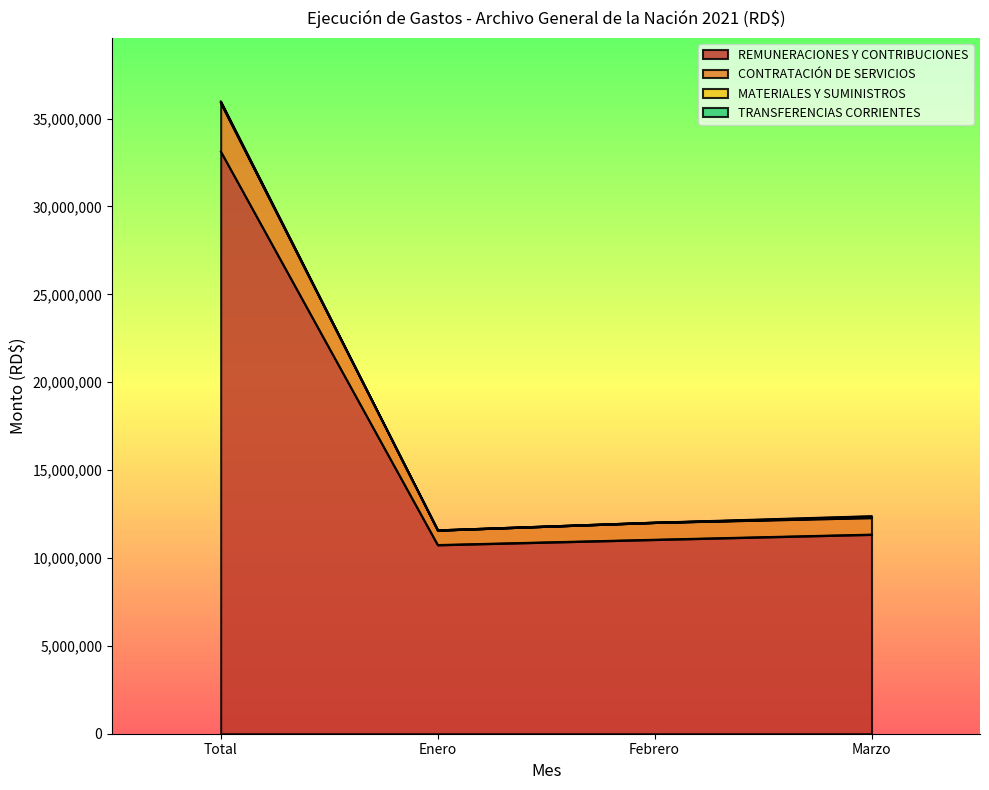

What is the average value of the REMUNERACIONES Y CONTRIBUCIONES series?

16566099.0